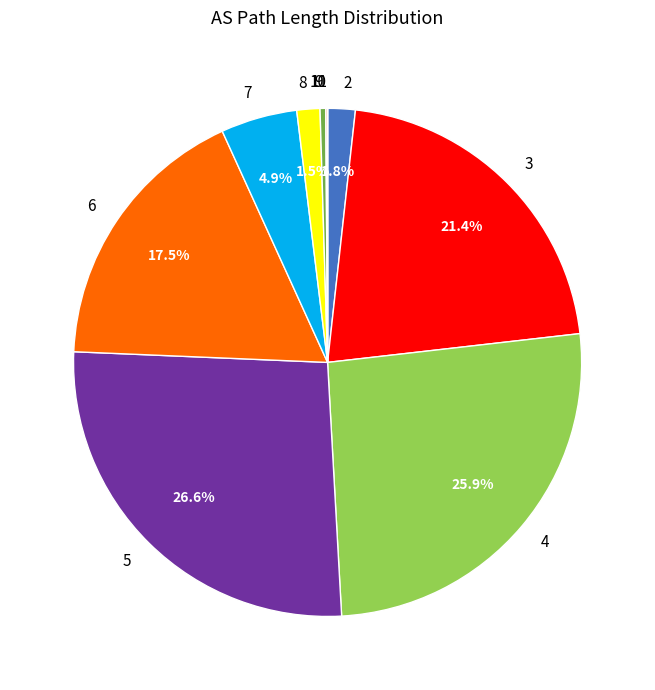

Do 7 and 3 together represent more than half of the pie?

No